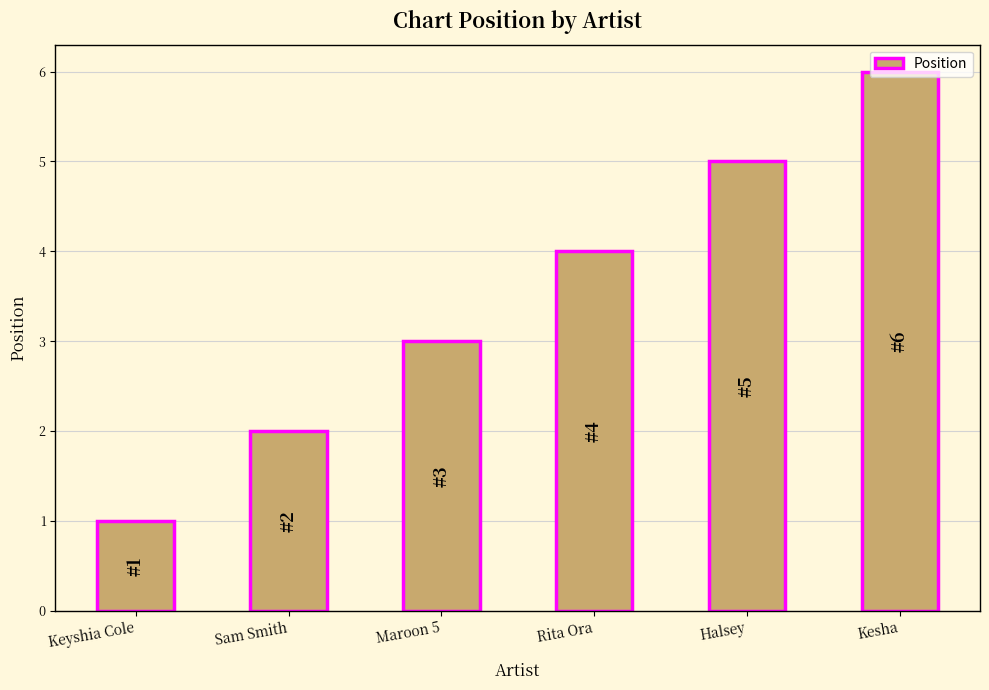

Which label corresponds to the largest value in the chart?

Kesha